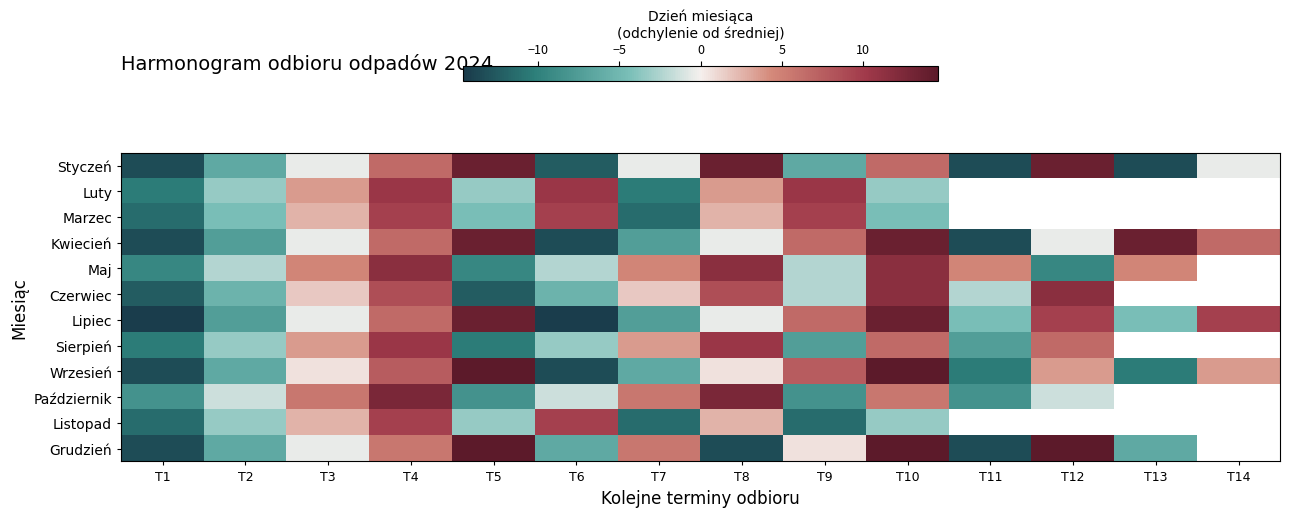

The value of Maj at T5 is -9.4. True or false?

True